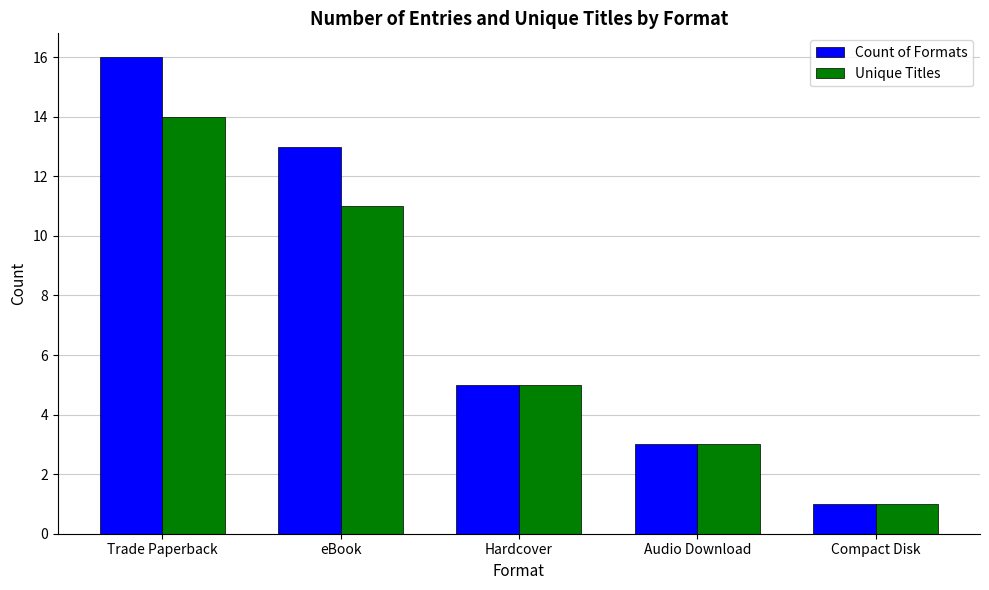

How many groups of bars are there?

5